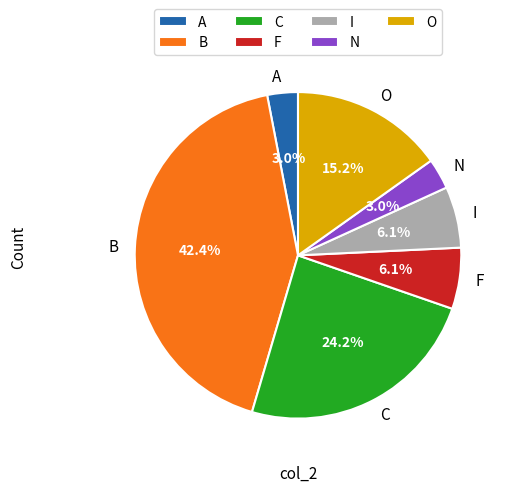

What percentage is NOT represented by N?

97.0%